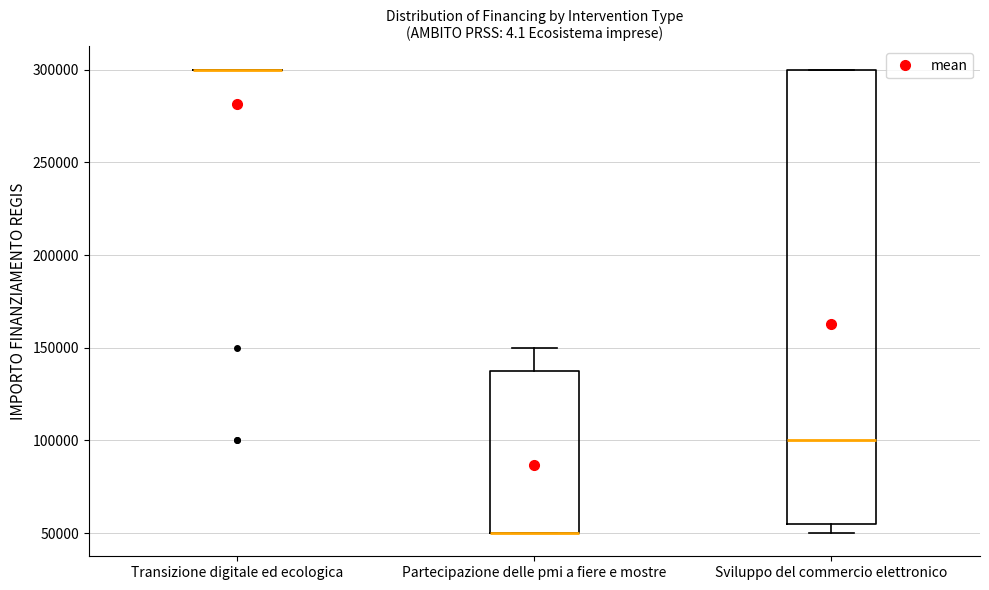

Where does the upper whisker of the box for Partecipazione delle pmi a fiere e mostre end on the y-axis? The values are not printed on the chart, so give them approximately, as read against the axis.

150000